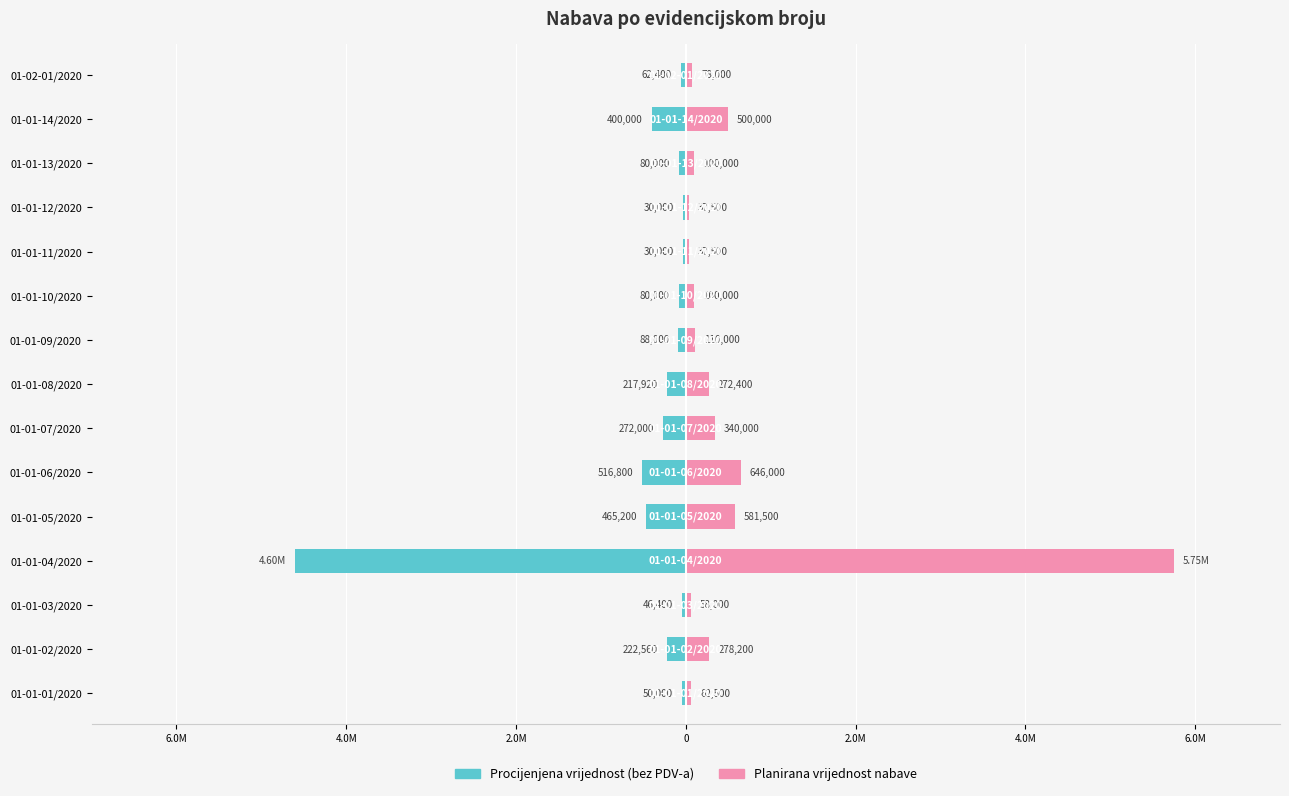

True or false: Procijenjena vrijednost nabave (bez PDV-a) has a value of -62400.0 at 01-02-01/2020.

True